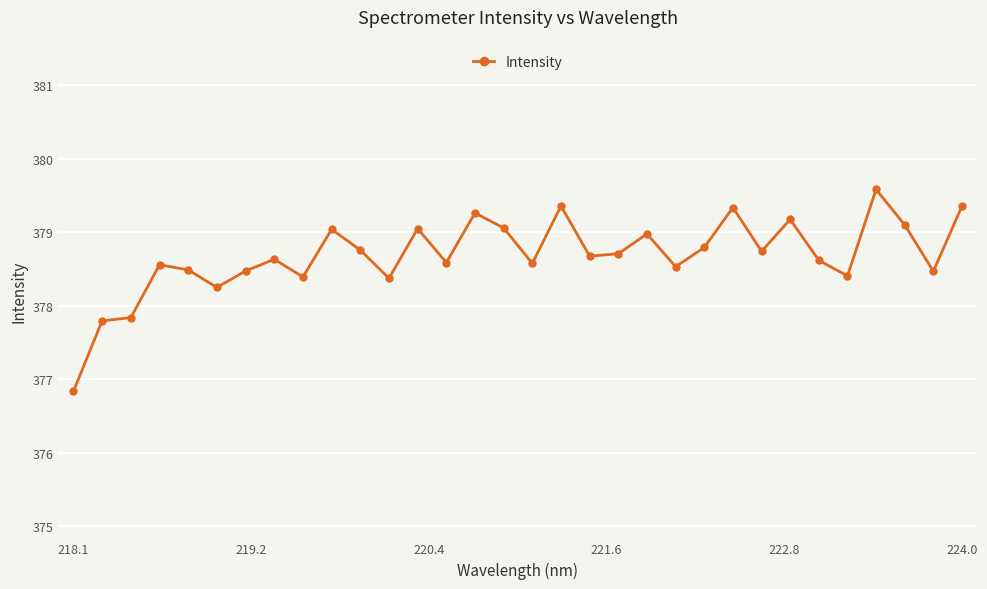

Does the chart display data point markers on the line(s)?

Yes